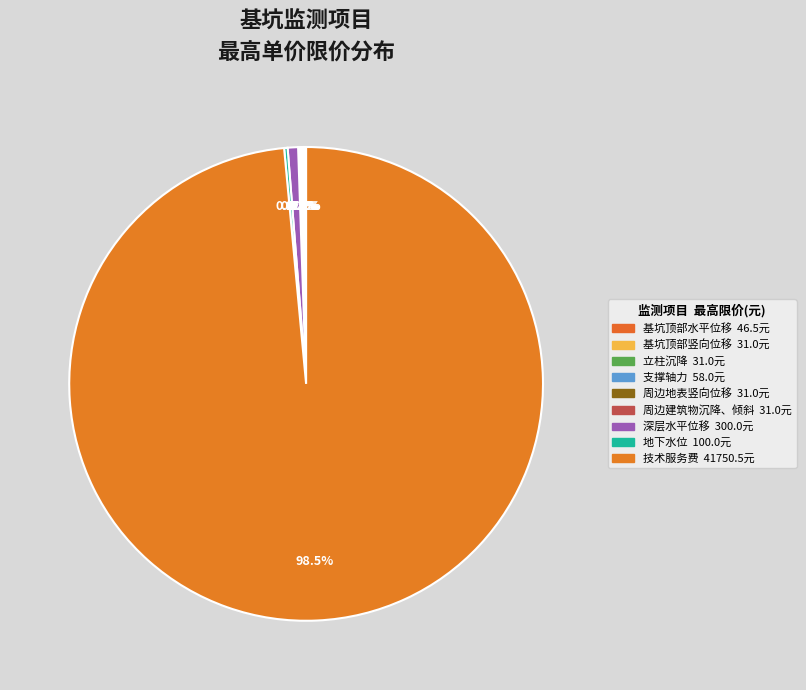

Which category has the biggest portion of the pie?

技术服务费